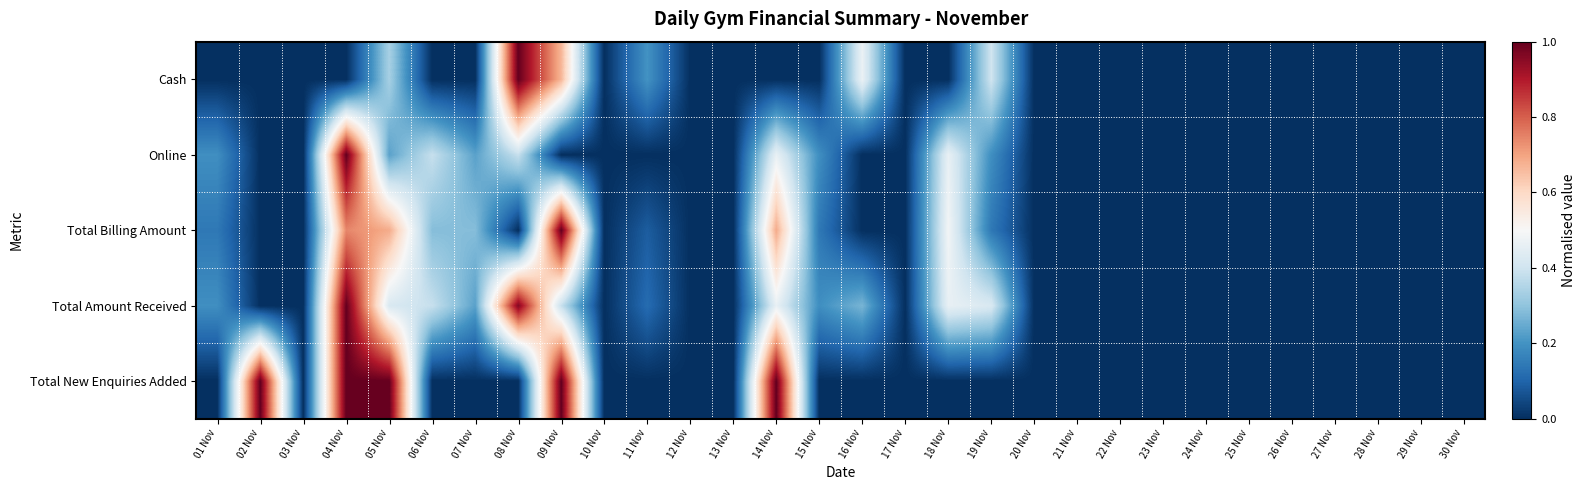

Reading left to right, extract all data points from this chart.

Cash: 01 Nov=0.0	02 Nov=0.0	03 Nov=0.0	04 Nov=0.0	05 Nov=0.3	06 Nov=0.0	07 Nov=0.0	08 Nov=1.0	09 Nov=0.7	10 Nov=0.0	11 Nov=0.2	12 Nov=0.0	13 Nov=0.0	14 Nov=0.0	15 Nov=0.0	16 Nov=0.5	17 Nov=0.0	18 Nov=0.0	19 Nov=0.4	20 Nov=0.0	21 Nov=0.0	22 Nov=0.0	23 Nov=0.0	24 Nov=0.0	25 Nov=0.0	26 Nov=0.0	27 Nov=0.0	28 Nov=0.0	29 Nov=0.0	30 Nov=0.0
Online: 01 Nov=0.2	02 Nov=0.0	03 Nov=0.0	04 Nov=1.0	05 Nov=0.2	06 Nov=0.4	07 Nov=0.2	08 Nov=0.4	09 Nov=0.0	10 Nov=0.0	11 Nov=0.0	12 Nov=0.0	13 Nov=0.0	14 Nov=0.5	15 Nov=0.2	16 Nov=0.0	17 Nov=0.0	18 Nov=0.5	19 Nov=0.2	20 Nov=0.0	21 Nov=0.0	22 Nov=0.0	23 Nov=0.0	24 Nov=0.0	25 Nov=0.0	26 Nov=0.0	27 Nov=0.0	28 Nov=0.0	29 Nov=0.0	30 Nov=0.0
Total Billing Amount: 01 Nov=0.1	02 Nov=0.0	03 Nov=0.0	04 Nov=0.7	05 Nov=0.7	06 Nov=0.3	07 Nov=0.3	08 Nov=0.0	09 Nov=1.0	10 Nov=0.0	11 Nov=0.1	12 Nov=0.0	13 Nov=0.0	14 Nov=0.7	15 Nov=0.1	16 Nov=0.0	17 Nov=0.0	18 Nov=0.5	19 Nov=0.1	20 Nov=0.0	21 Nov=0.0	22 Nov=0.0	23 Nov=0.0	24 Nov=0.0	25 Nov=0.0	26 Nov=0.0	27 Nov=0.0	28 Nov=0.0	29 Nov=0.0	30 Nov=0.0
Total Amount Received: 01 Nov=0.2	02 Nov=0.0	03 Nov=0.0	04 Nov=1.0	05 Nov=0.4	06 Nov=0.4	07 Nov=0.2	08 Nov=1.0	09 Nov=0.4	10 Nov=0.0	11 Nov=0.1	12 Nov=0.0	13 Nov=0.0	14 Nov=0.5	15 Nov=0.2	16 Nov=0.3	17 Nov=0.0	18 Nov=0.5	19 Nov=0.4	20 Nov=0.0	21 Nov=0.0	22 Nov=0.0	23 Nov=0.0	24 Nov=0.0	25 Nov=0.0	26 Nov=0.0	27 Nov=0.0	28 Nov=0.0	29 Nov=0.0	30 Nov=0.0
Total New Enquiries Added: 01 Nov=0.0	02 Nov=1.0	03 Nov=0.0	04 Nov=1.0	05 Nov=1.0	06 Nov=0.0	07 Nov=0.0	08 Nov=0.0	09 Nov=1.0	10 Nov=0.0	11 Nov=0.0	12 Nov=0.0	13 Nov=0.0	14 Nov=1.0	15 Nov=0.0	16 Nov=0.0	17 Nov=0.0	18 Nov=0.0	19 Nov=0.0	20 Nov=0.0	21 Nov=0.0	22 Nov=0.0	23 Nov=0.0	24 Nov=0.0	25 Nov=0.0	26 Nov=0.0	27 Nov=0.0	28 Nov=0.0	29 Nov=0.0	30 Nov=0.0